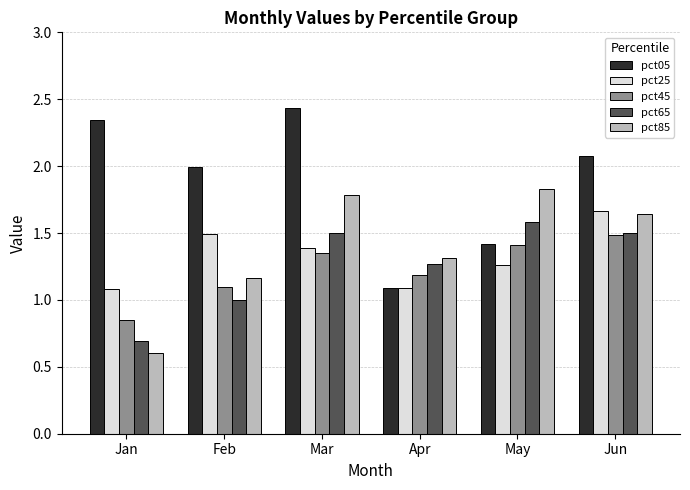

Which label corresponds to the largest value in the chart?

Mar